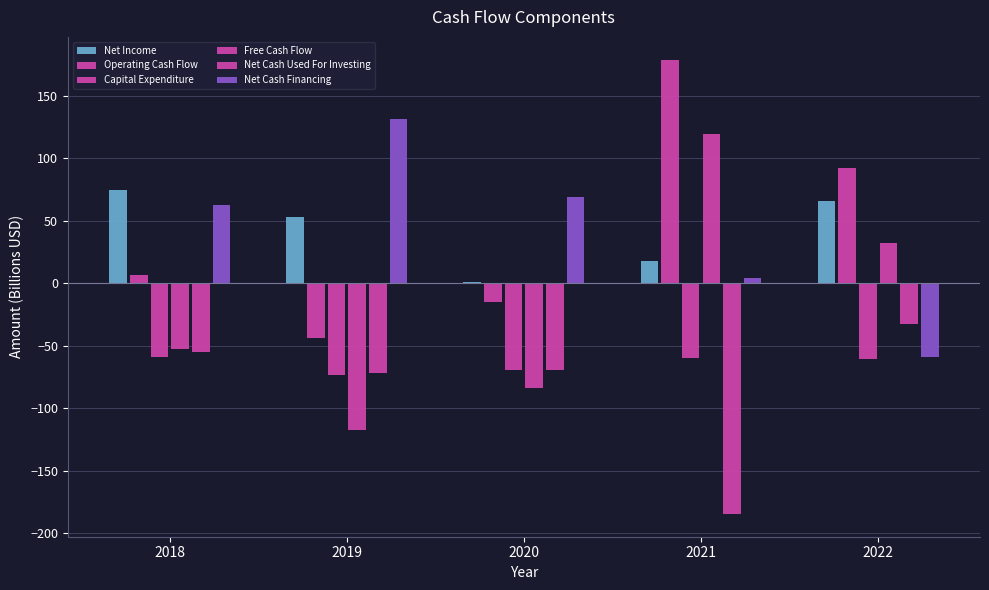

How many groups of bars are there?

5